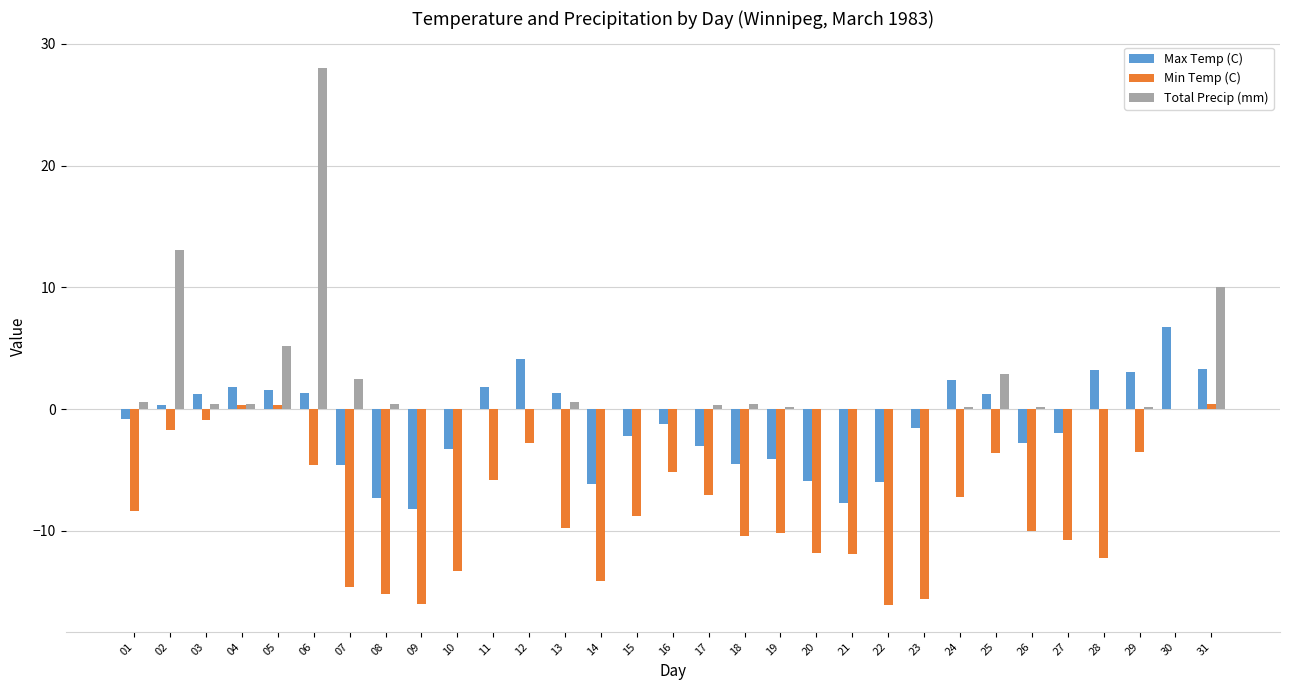

Which series has the largest total across all categories?

Total Precip (mm)